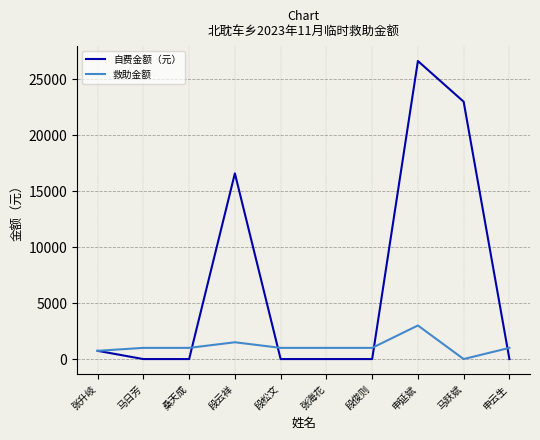

What are all the series names shown in the legend?

自费金额（元）, 救助金额